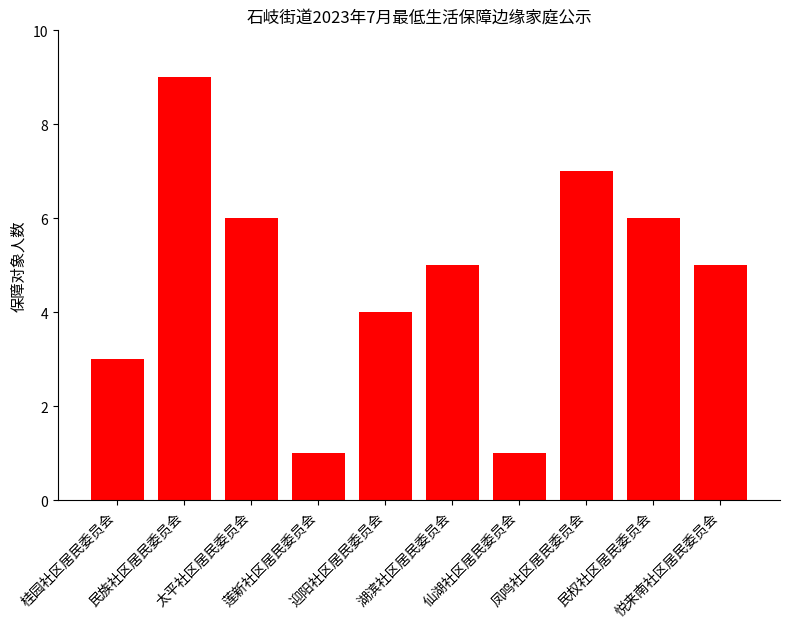

What is the greatest value displayed?

9